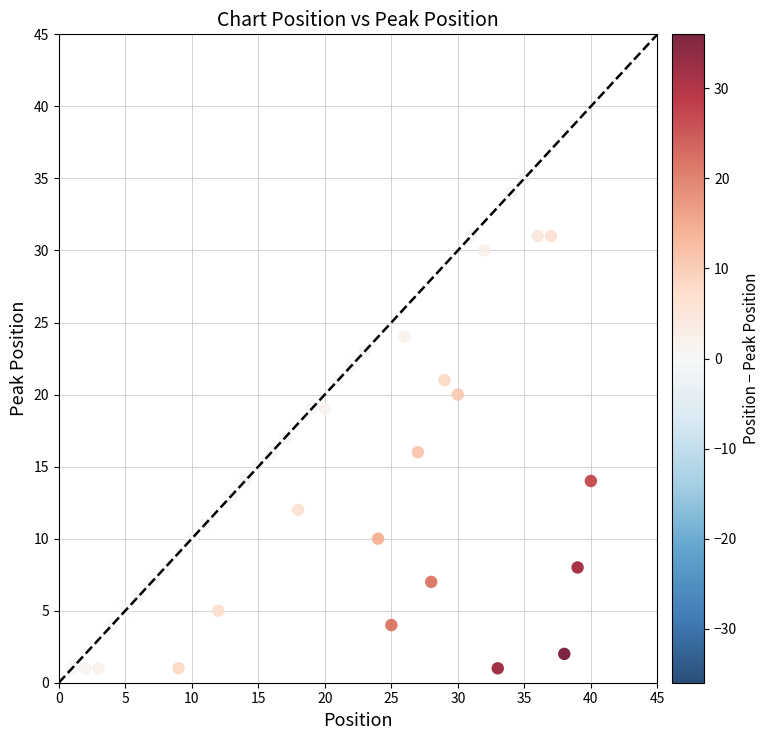

What is the range of X values (max minus min)?

39